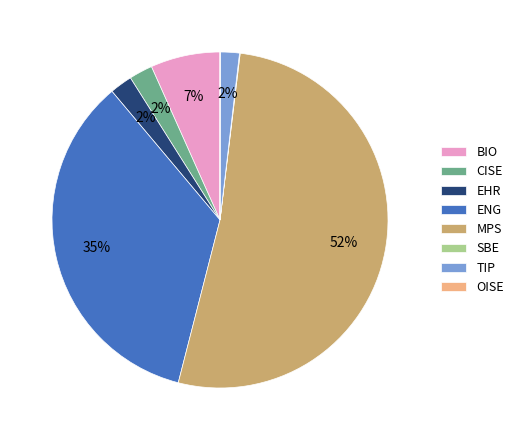

Which has a higher value, CISE or MPS?

MPS